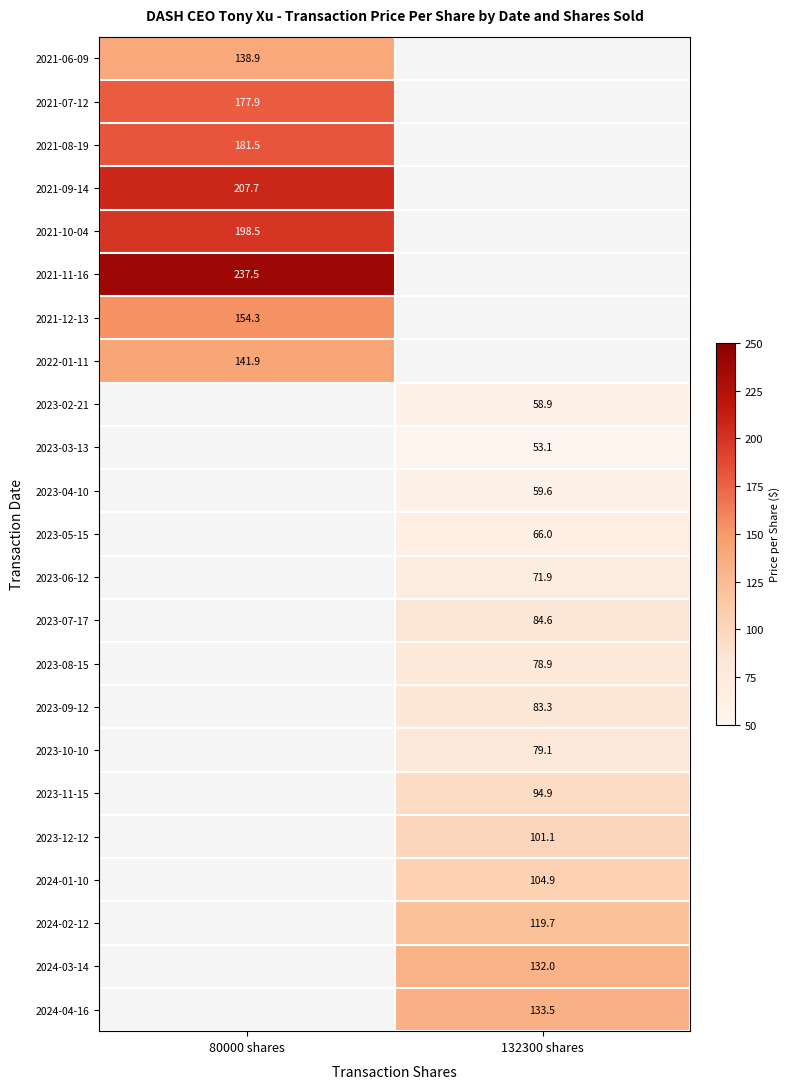

Is the value of 2021-09-14 at 80000 shares greater than the value of 2024-04-16 at 132300 shares?

Yes